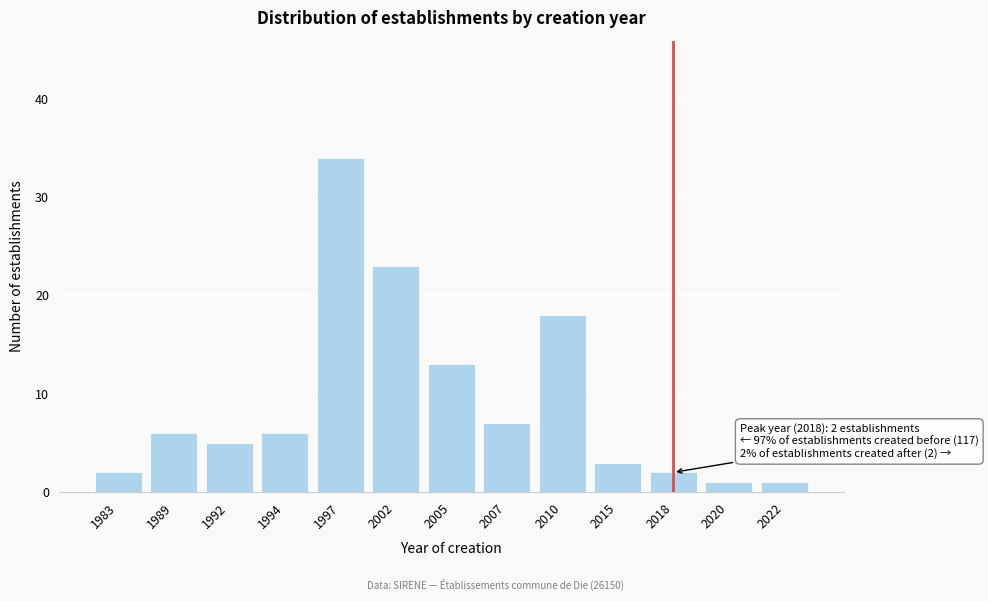

Reading left to right, extract all data points from this chart.

1983=2	1989=6	1992=5	1994=6	1997=34	2002=23	2005=13	2007=7	2010=18	2015=3	2018=2	2020=1	2022=1